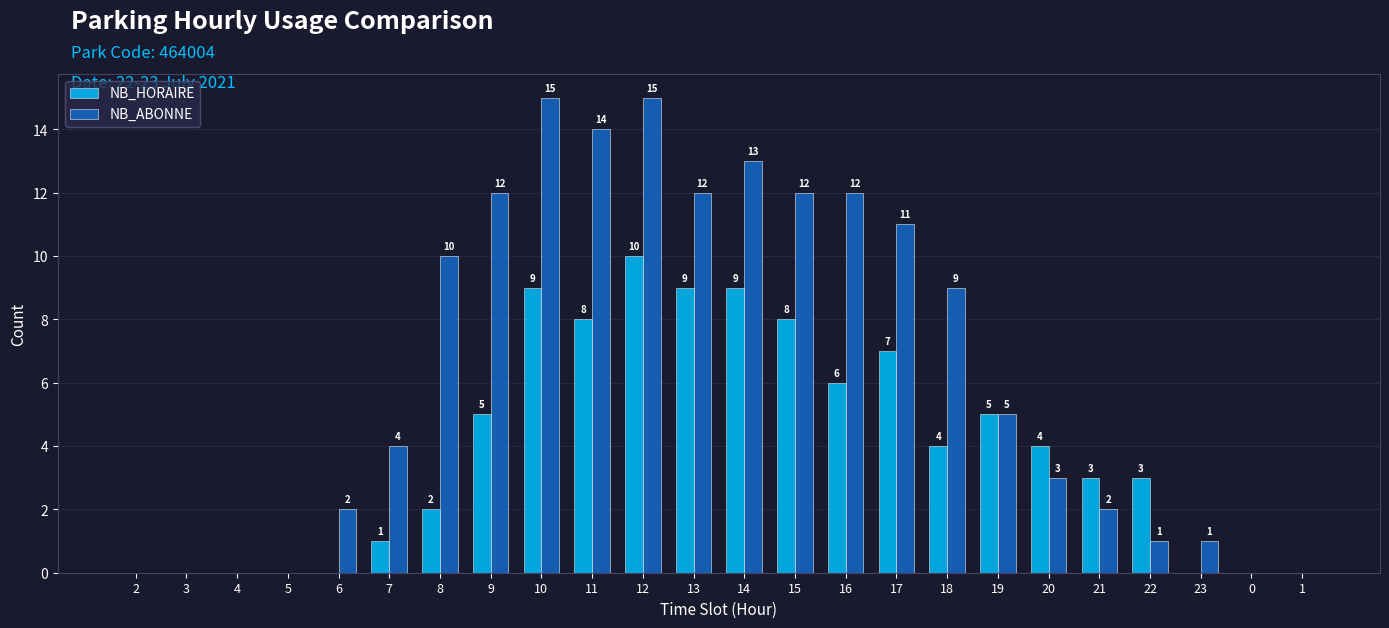

Between 20 and 1, which series saw the biggest shift?

NB_HORAIRE